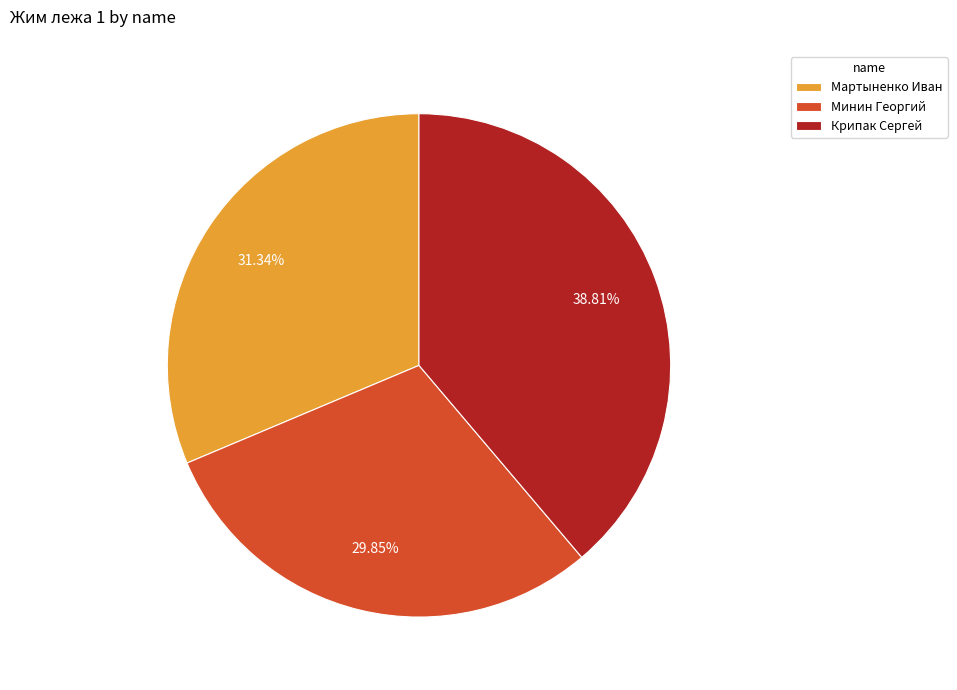

Approximately how many times larger is the value at Крипак Сергей compared to Мартыненко Иван?

1.2